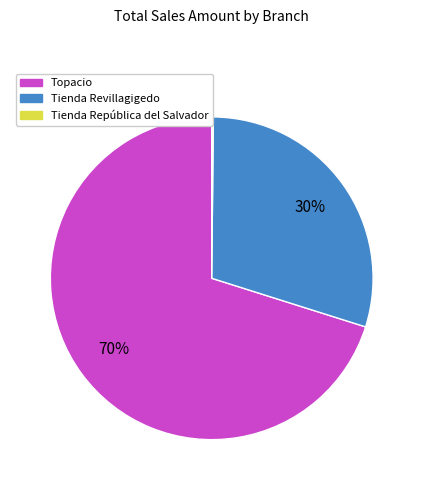

Is there a majority slice in this chart?

Yes